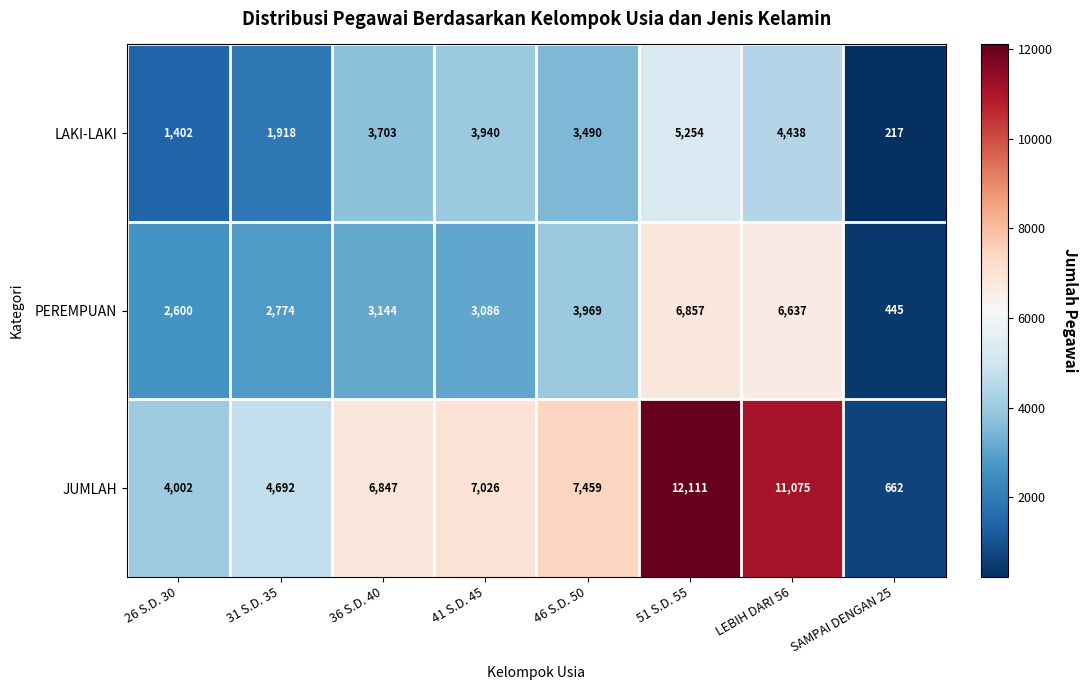

List the series in order of their overall mean, lowest first.

LAKI-LAKI, PEREMPUAN, JUMLAH